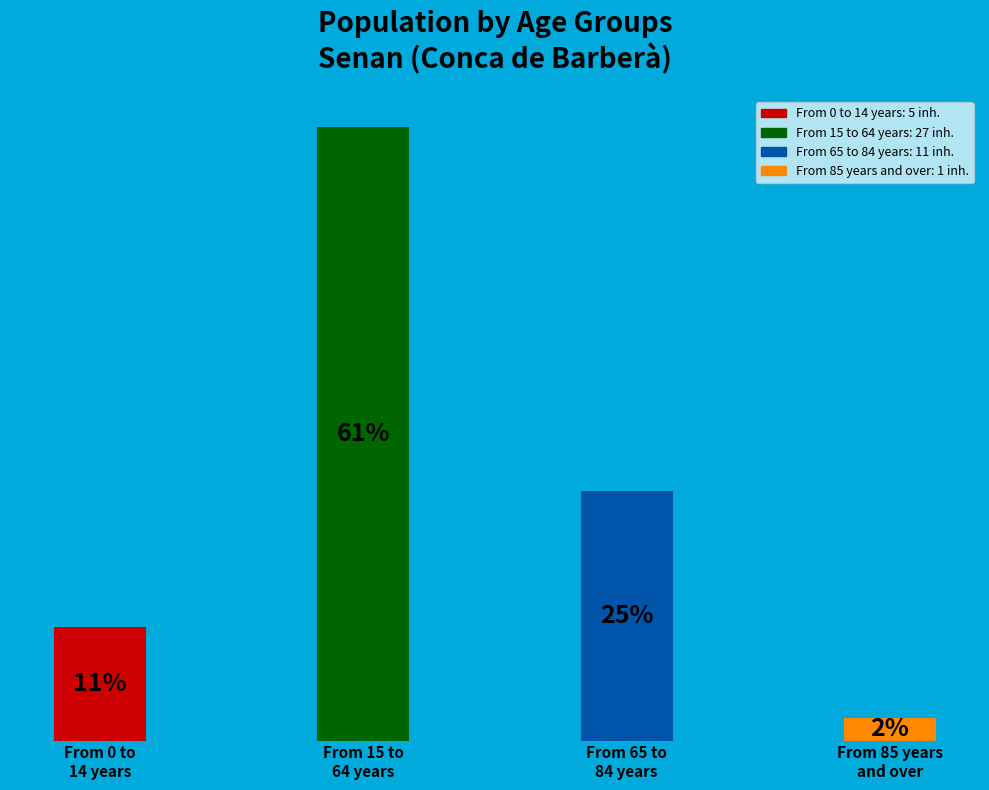

Does any single category account for the majority?

Yes